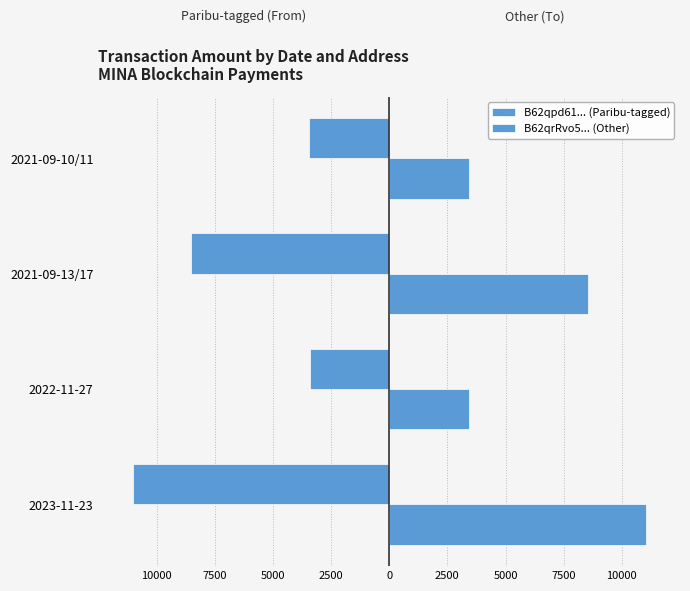

Which series has the largest range (max minus min)?

B62qrRvo5... (Other)